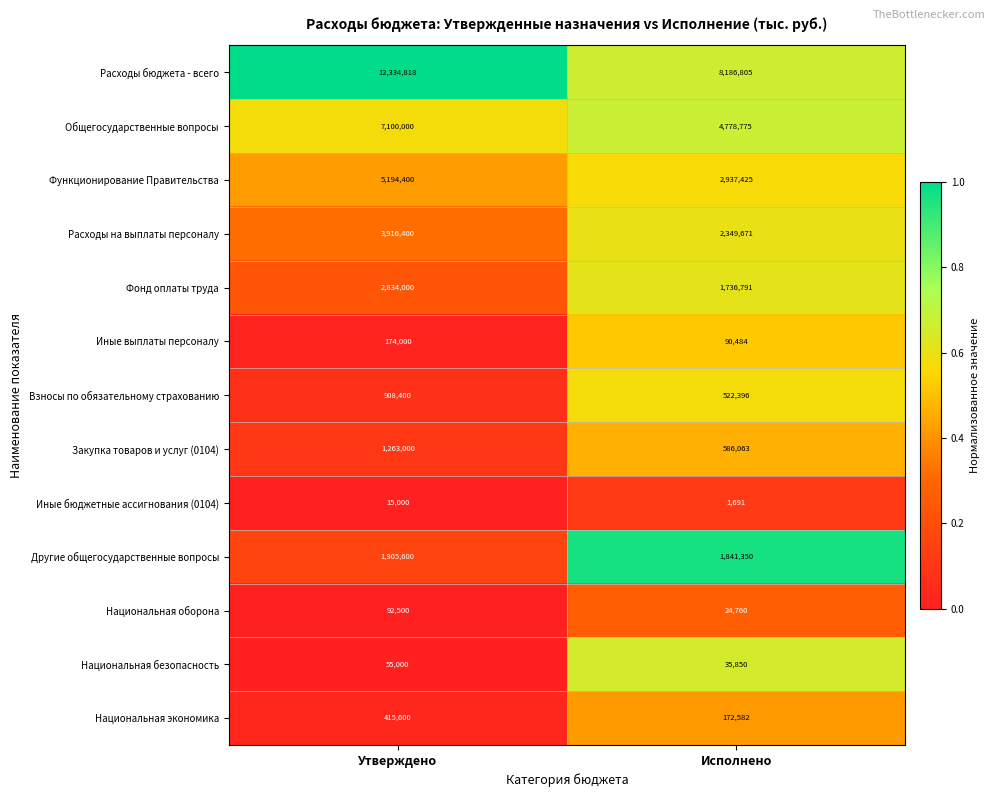

At which label does Расходы на выплаты персоналу reach its minimum?

Исполнено